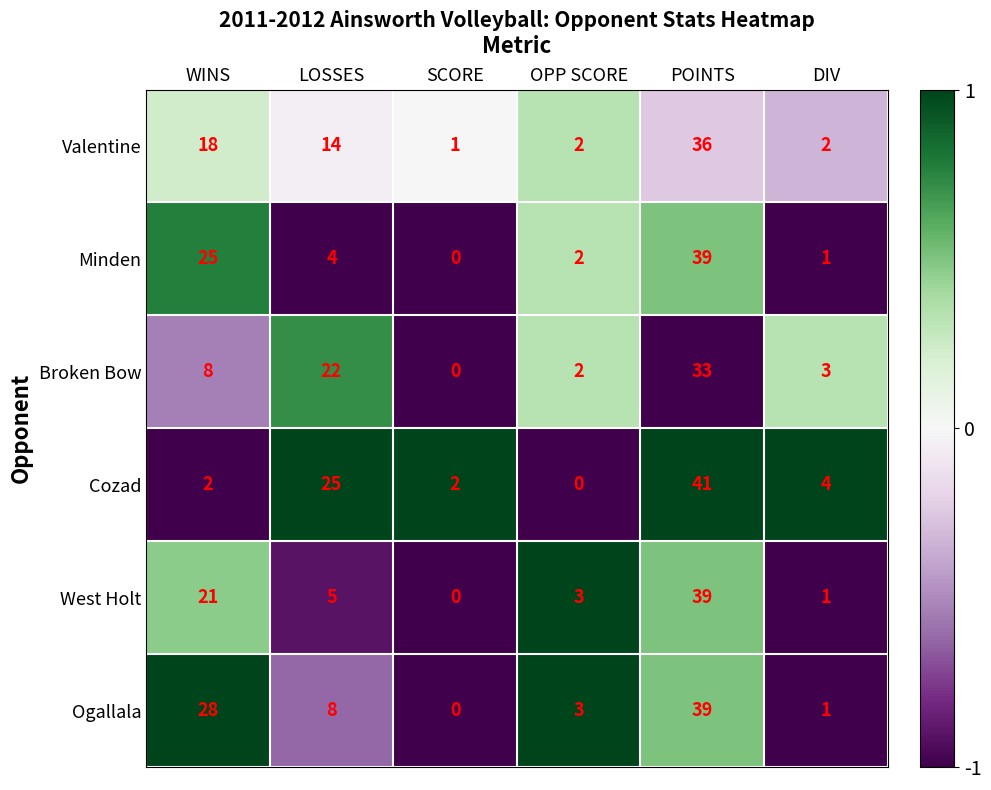

What value does the Ogallala series have at WINS, to the nearest 5?

30